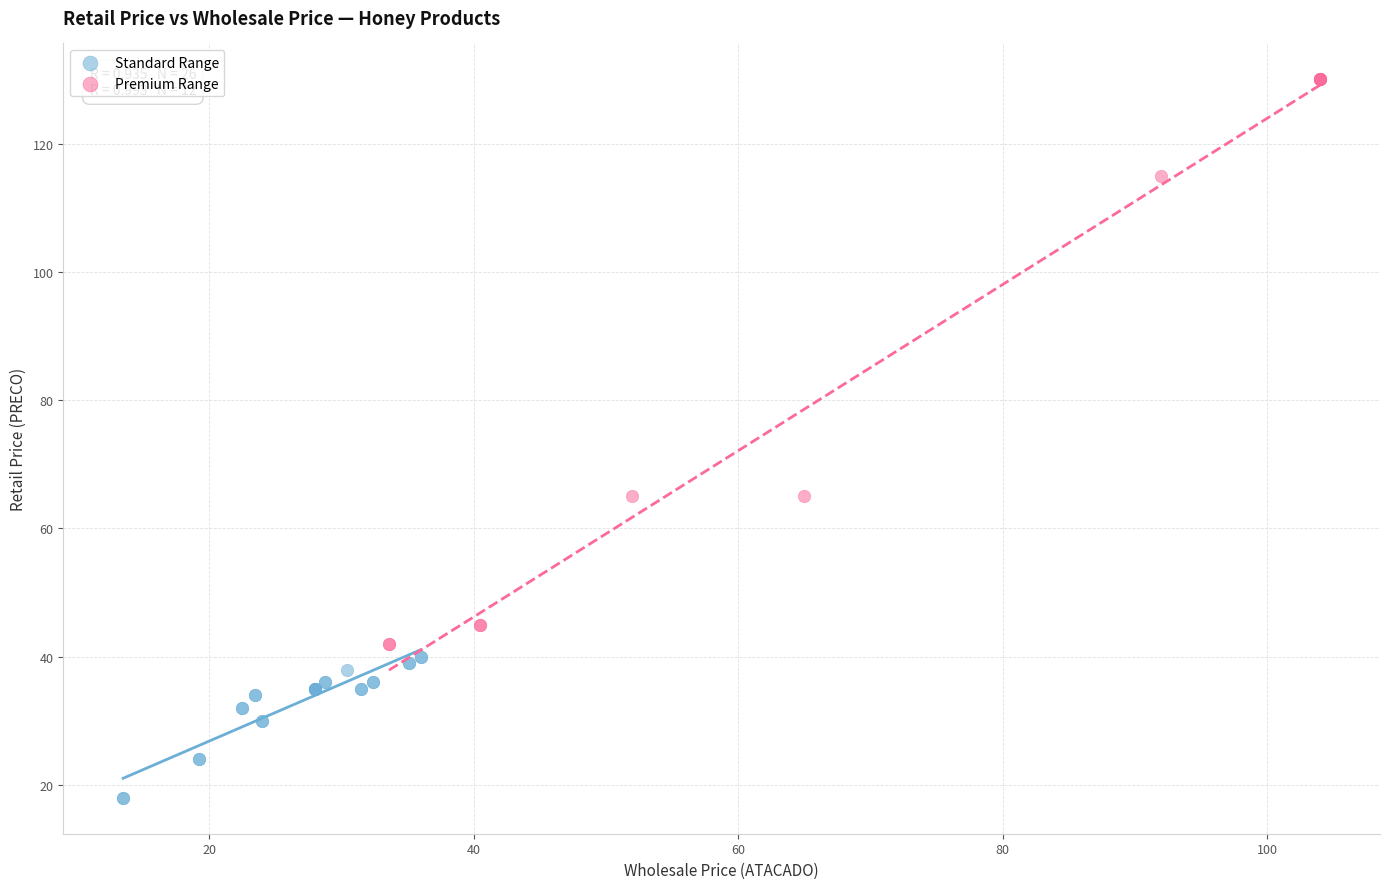

Which series has the widest spread of Y values?

Premium Range